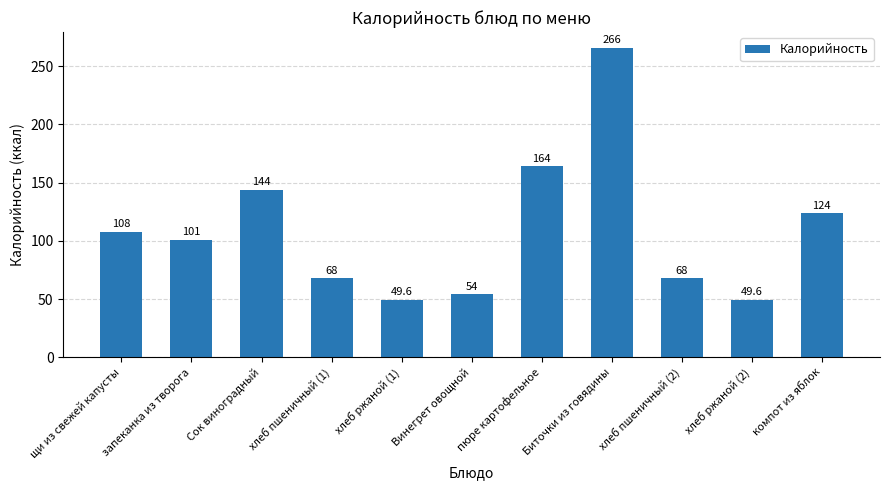

What is the greatest value displayed?

266.0